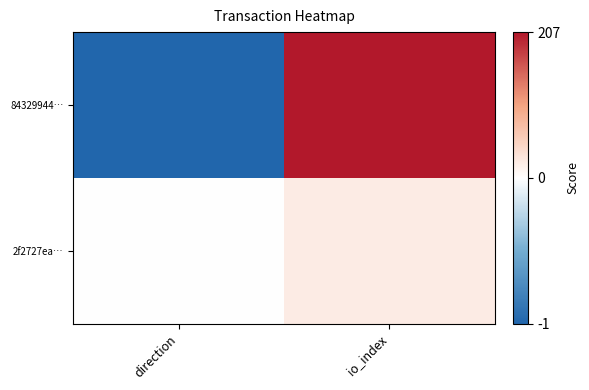

What is the difference between the highest and lowest values at io_index?

185